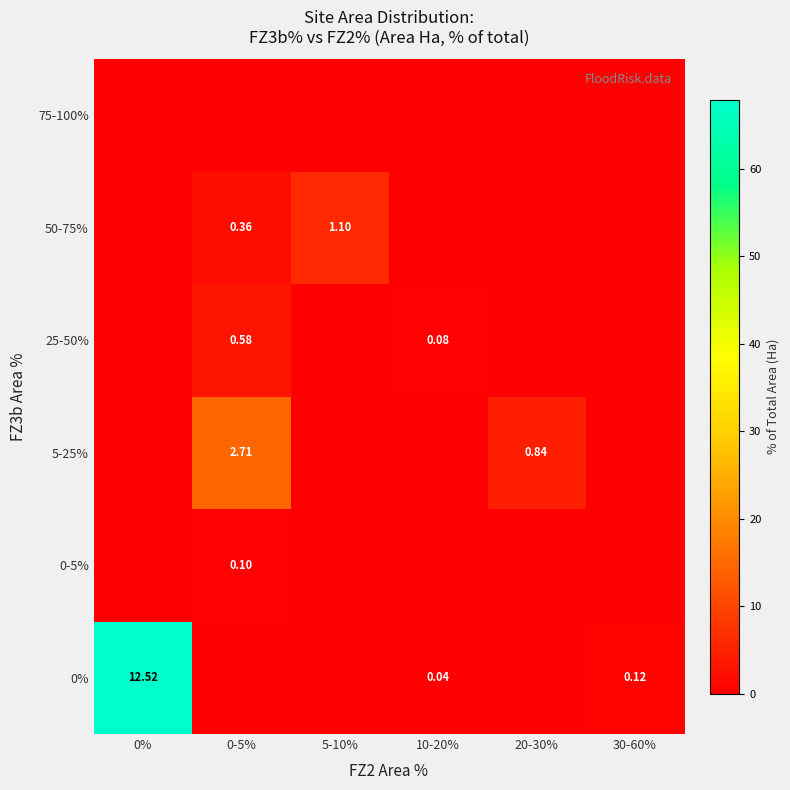

Rank the series at 30-60% from highest to lowest value.

0%, 0-5%, 5-25%, 25-50%, 50-75%, 75-100%